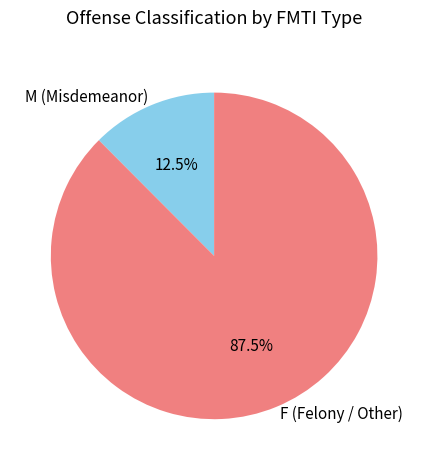

Which slice is the largest?

F (Felony / Other)